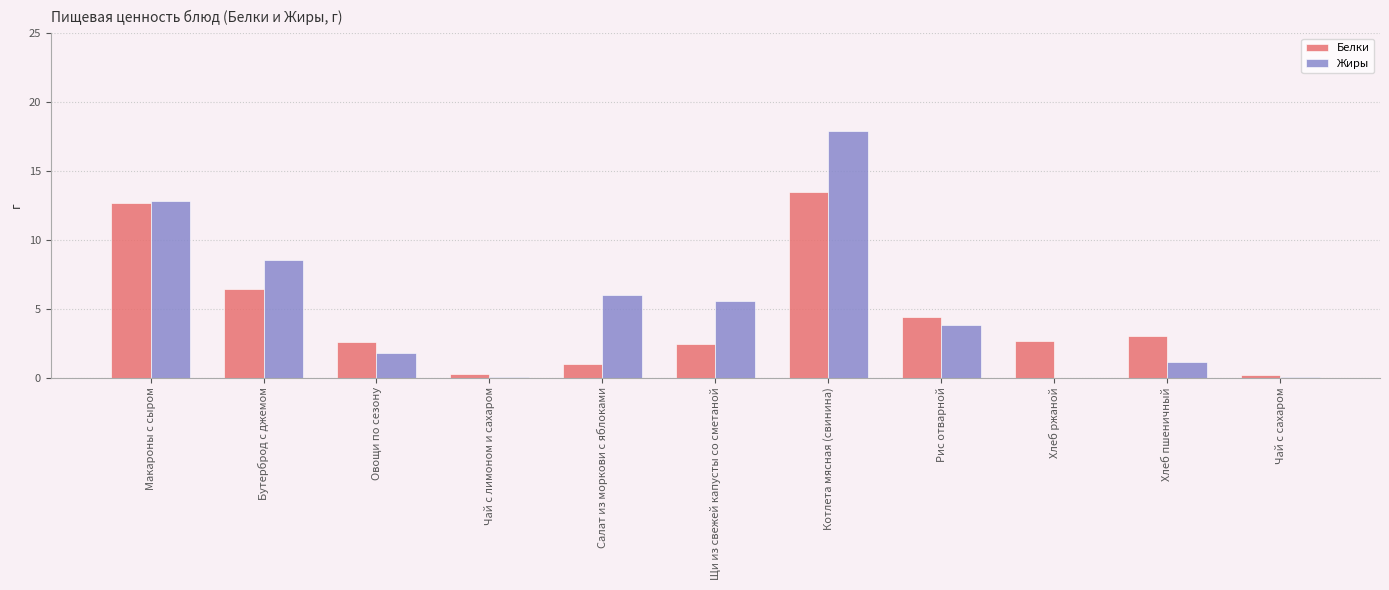

What is the sum of all Белки values?

49.1